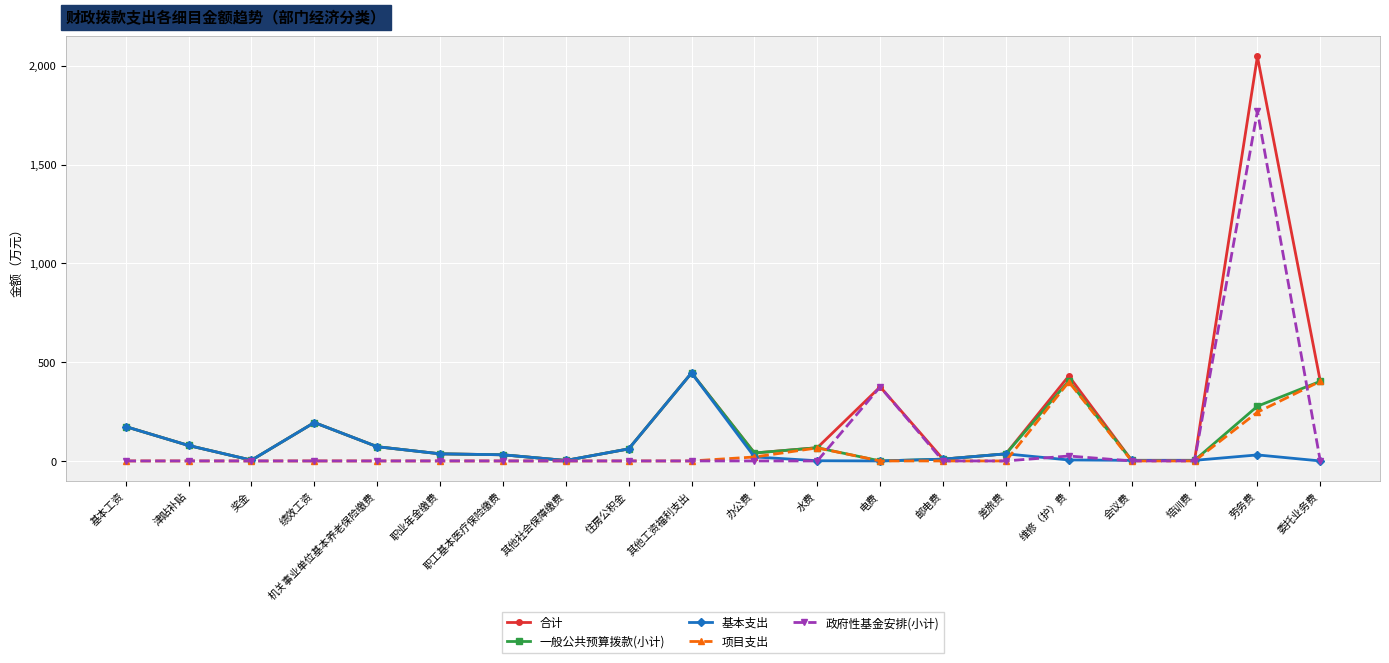

What is the greatest value displayed?

2047.0